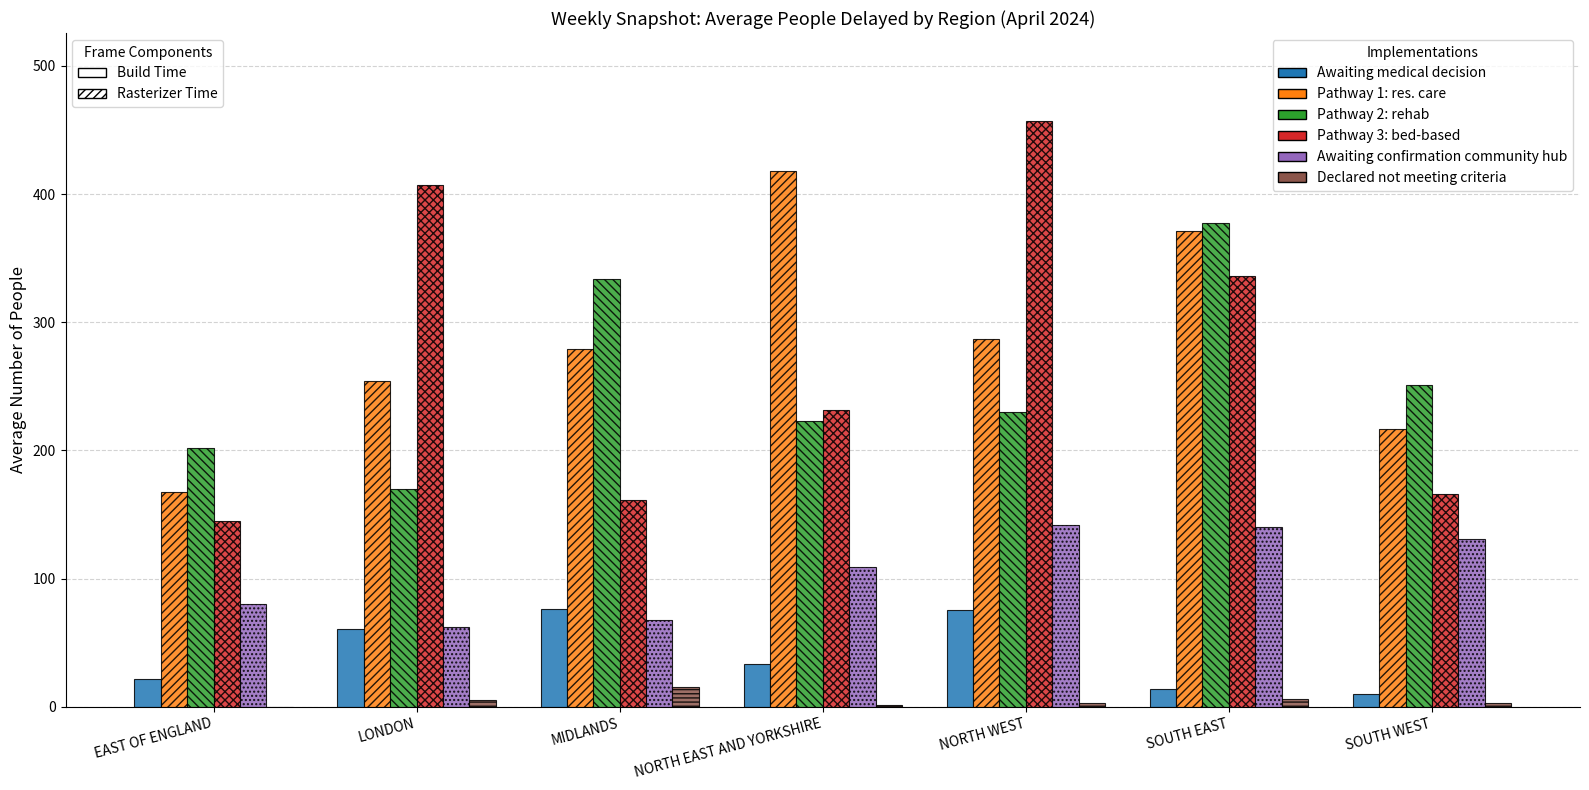

Does the chart contain stacked bars?

No